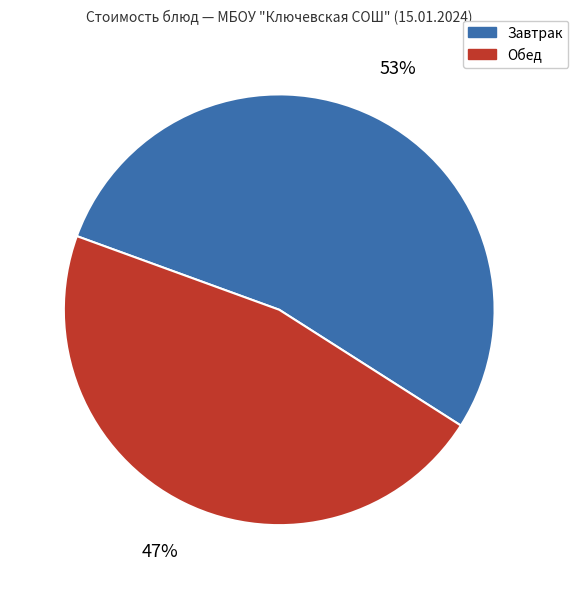

Is there any slice that represents more than half of the pie?

Yes